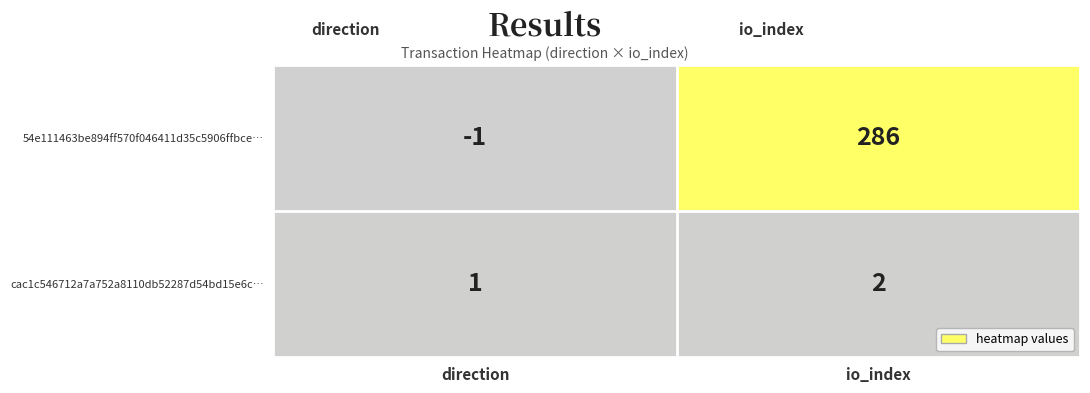

The cac1c546712a7a752a8110db52287d54bd15e6c… series shows 2 at io_index. True or false?

True